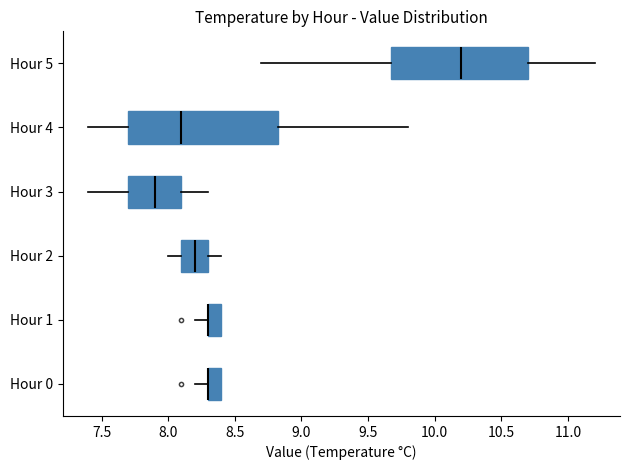

Which box is the widest, from its left edge to its right edge?

Hour 4